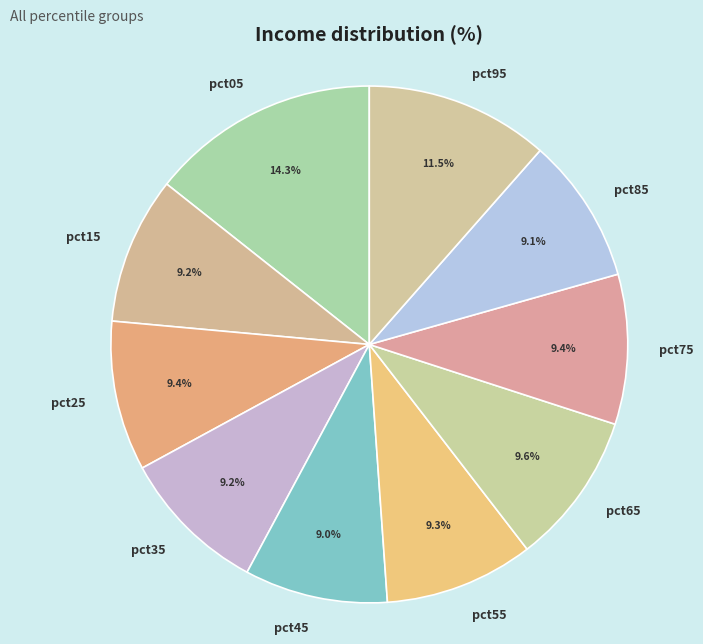

How many segments does this pie chart have?

10